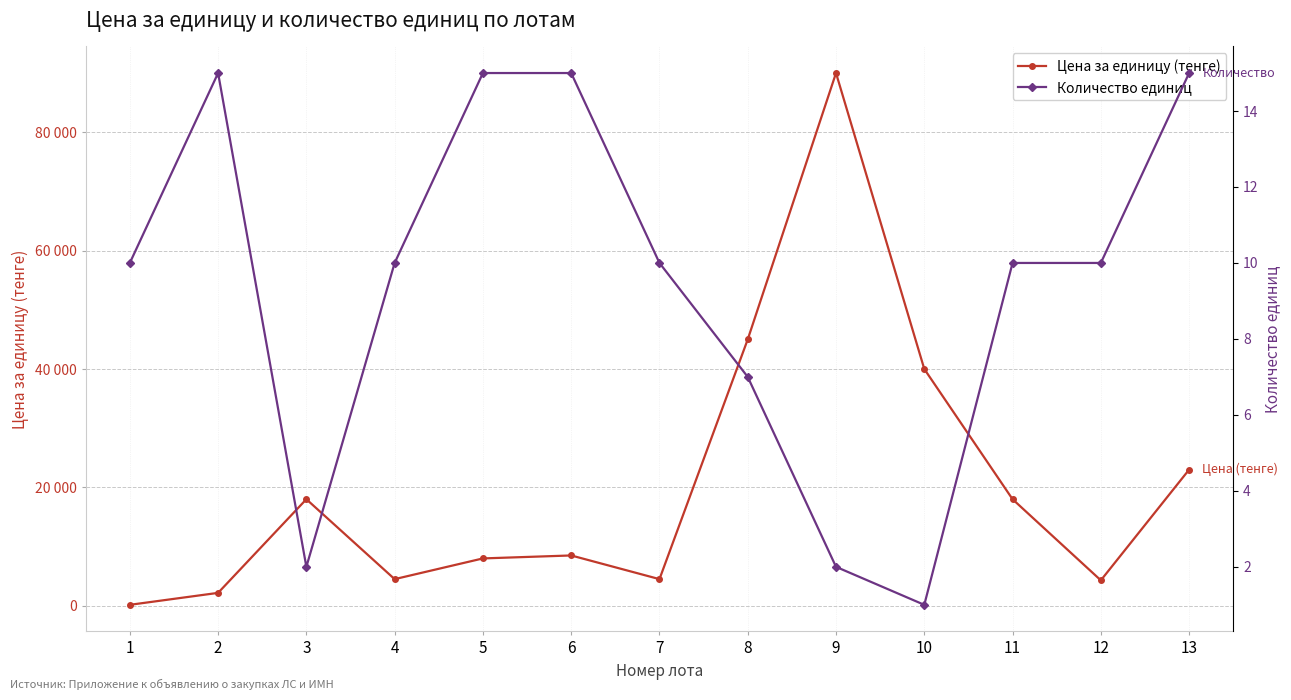

True or false: Количество единиц has more than 1 interior local peaks.

False